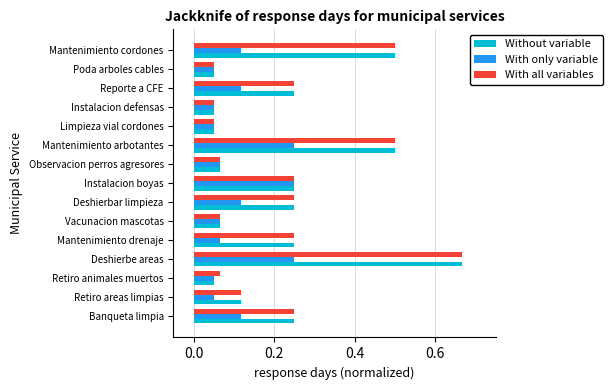

What is the sum of all Without variable values?

3.4